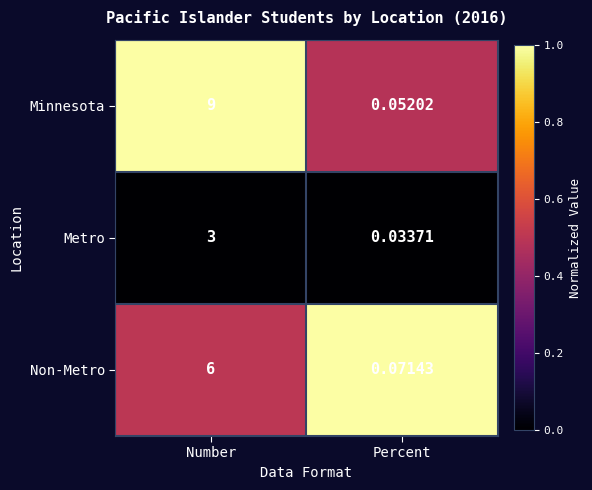

Which series has the largest total across all categories?

Minnesota